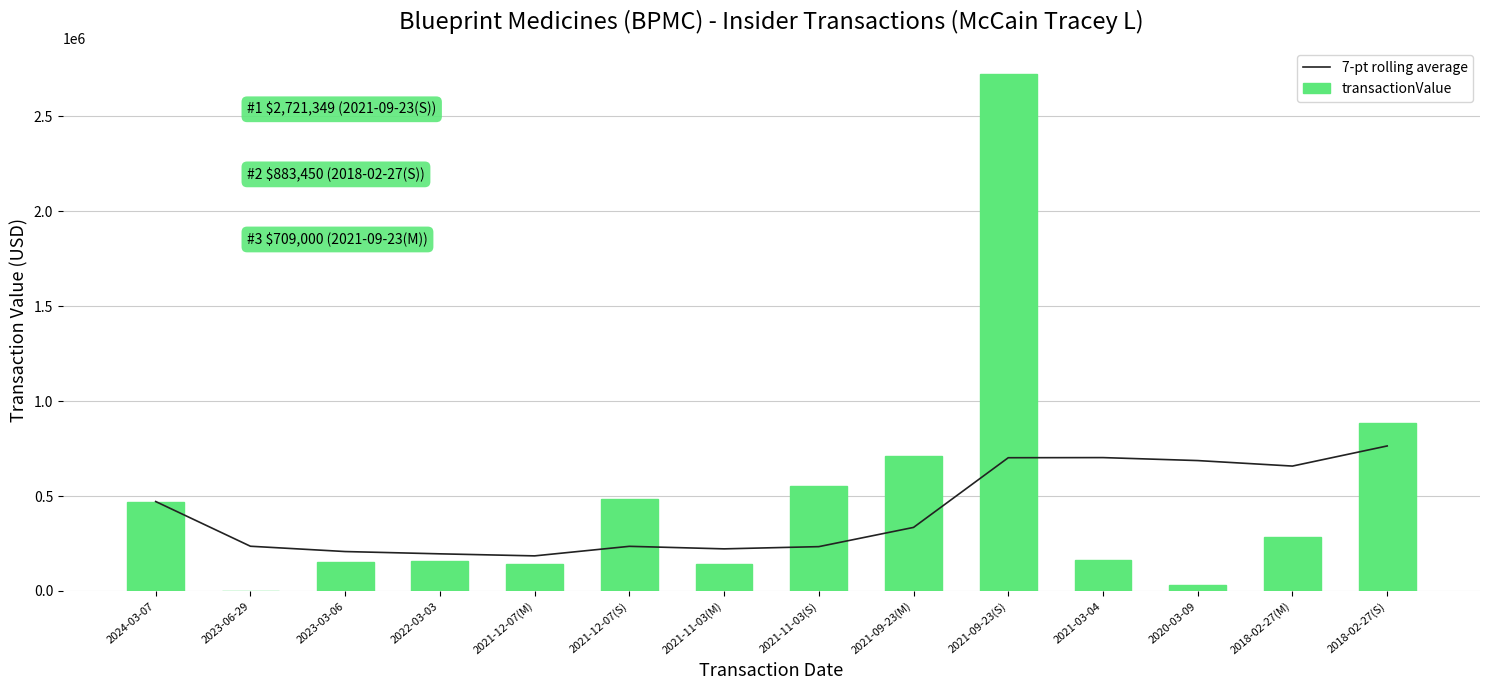

Where is transactionValue nearest to the value 1360674?

2018-02-27(S)